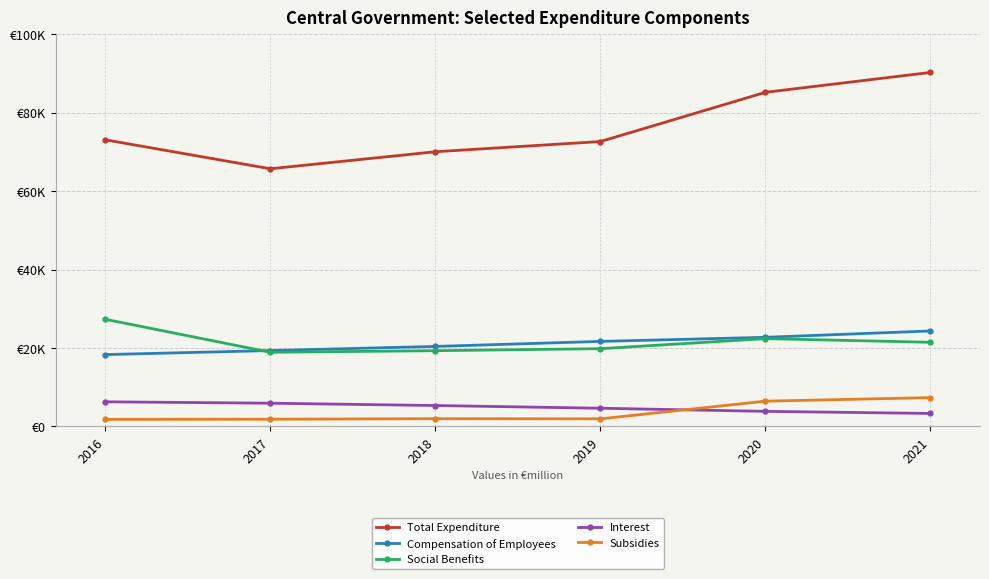

What are all the series names shown in the legend?

Total Expenditure, Compensation of Employees, Social Benefits, Interest, Subsidies